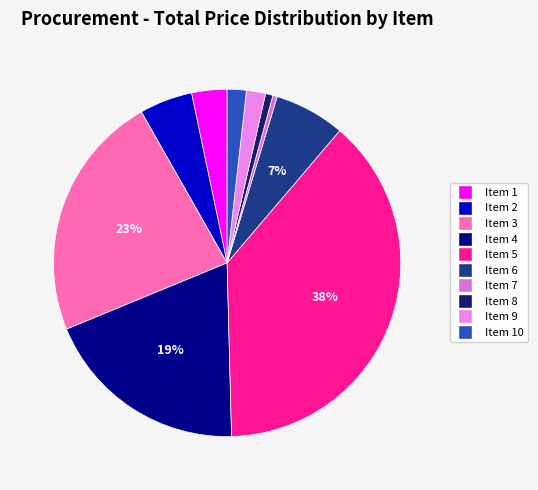

How many slices are in this pie chart?

10